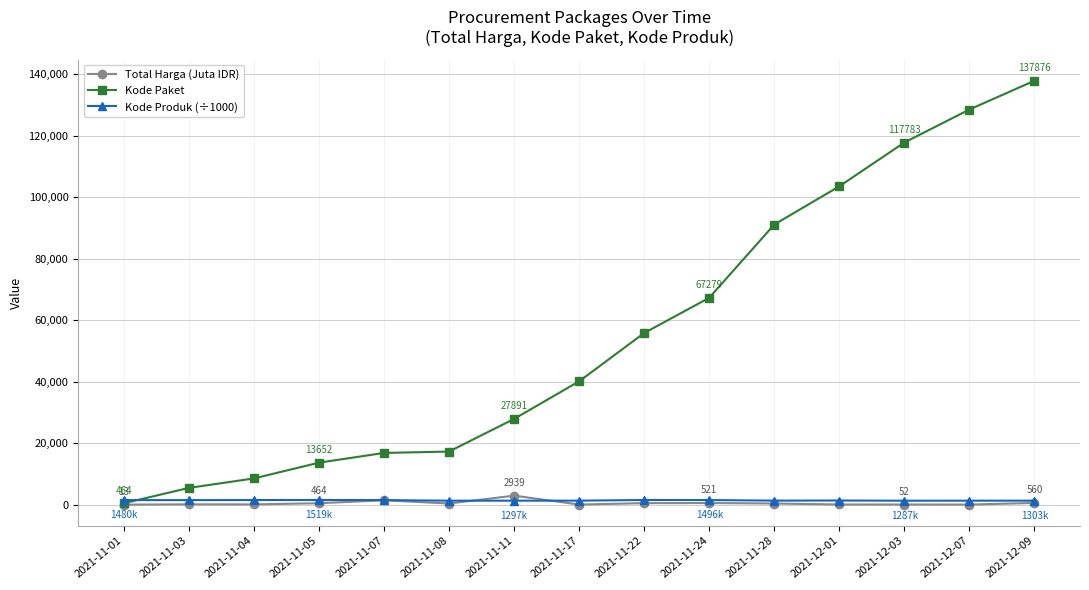

True or false: Kode Paket has more than 1 interior local peaks.

False